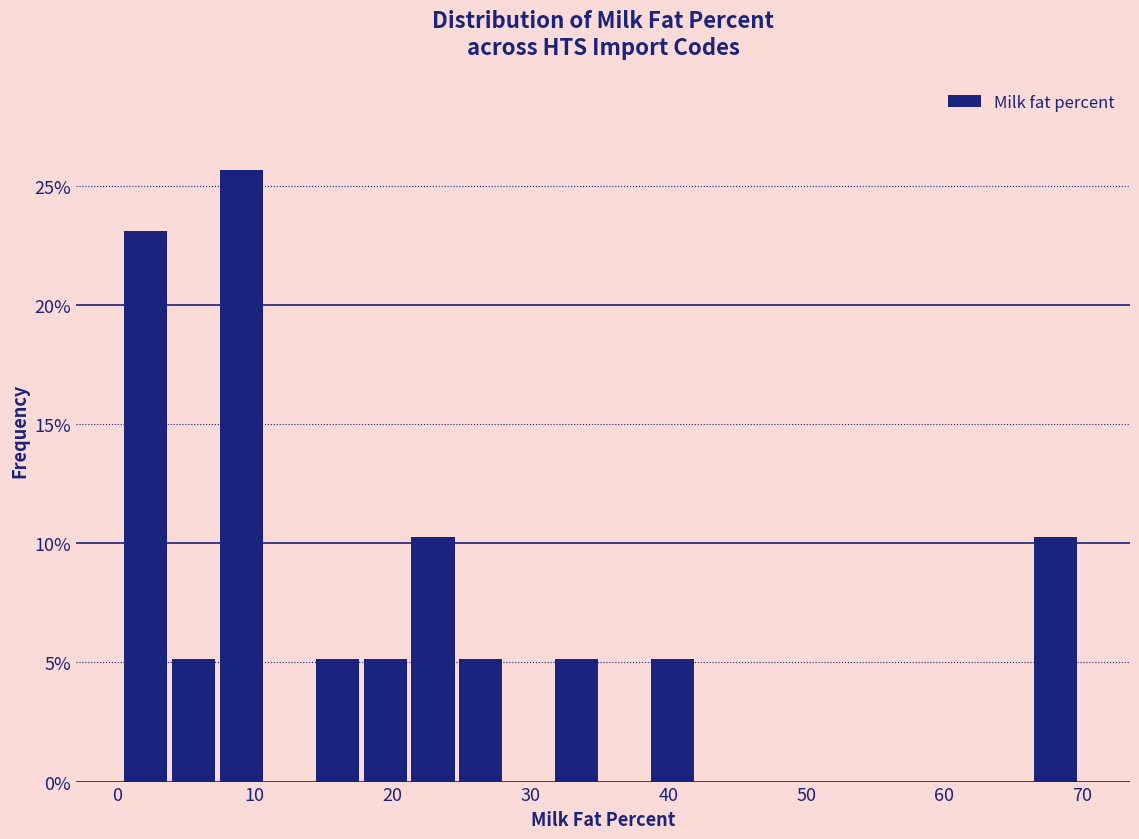

Around what value on the x-axis is the tallest bar? Give the approximate position of its centre, as read against the axis.

9